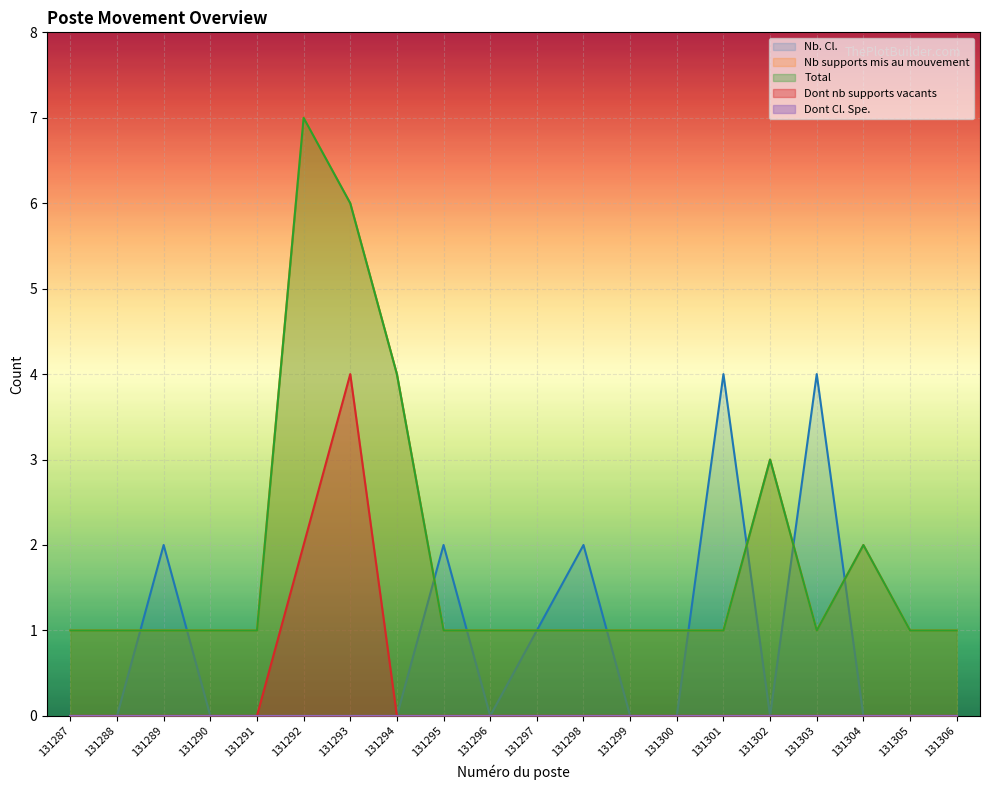

Reading left to right, what are all the values shown in this chart?

Nb. Cl.: 0	0	2	0	0	0	0	0	2	0	1	2	0	0	4	0	4	0	0	0
Nb supports mis au mouvement: 1	1	1	1	1	7	6	4	1	1	1	1	1	1	1	3	1	2	1	1
Total: 1	1	1	1	1	7	6	4	1	1	1	1	1	1	1	3	1	2	1	1
Dont nb supports vacants: 0	0	0	0	0	2	4	0	0	0	0	0	0	0	0	0	0	0	0	0